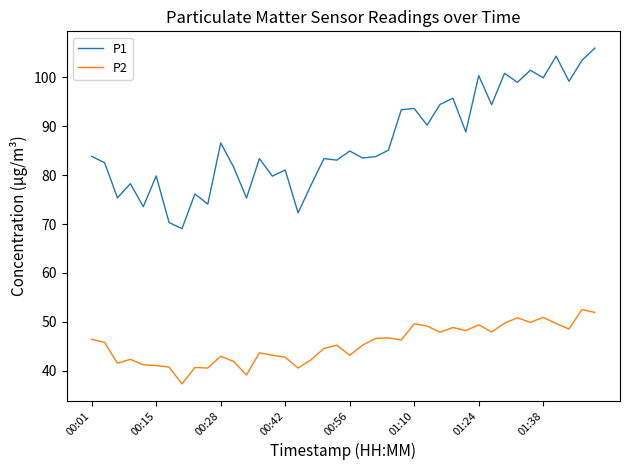

What are all the series names shown in the legend?

P1, P2